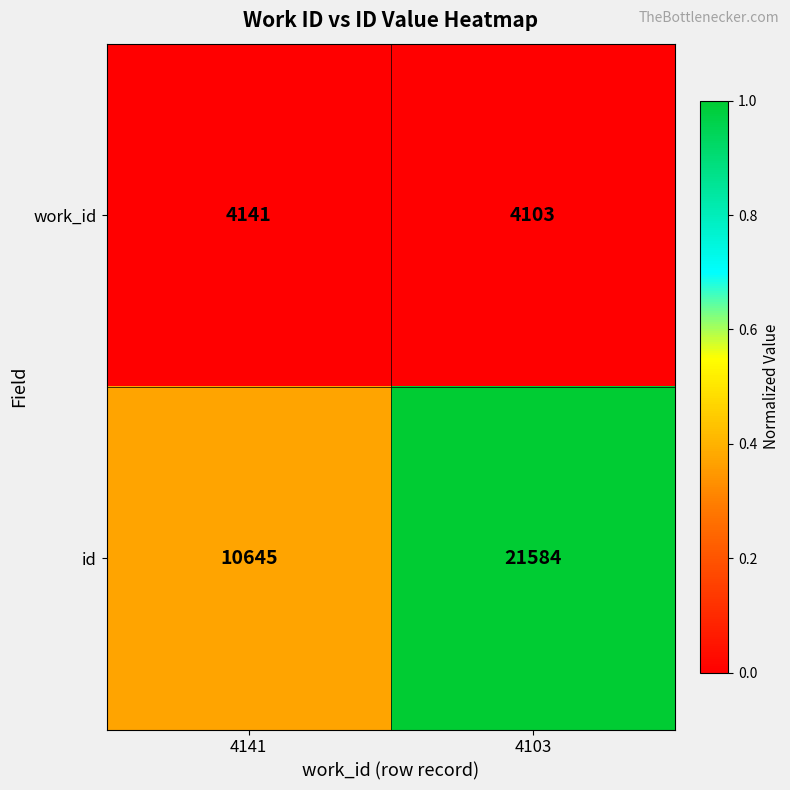

List the series in order of their peak value, highest first.

id, work_id